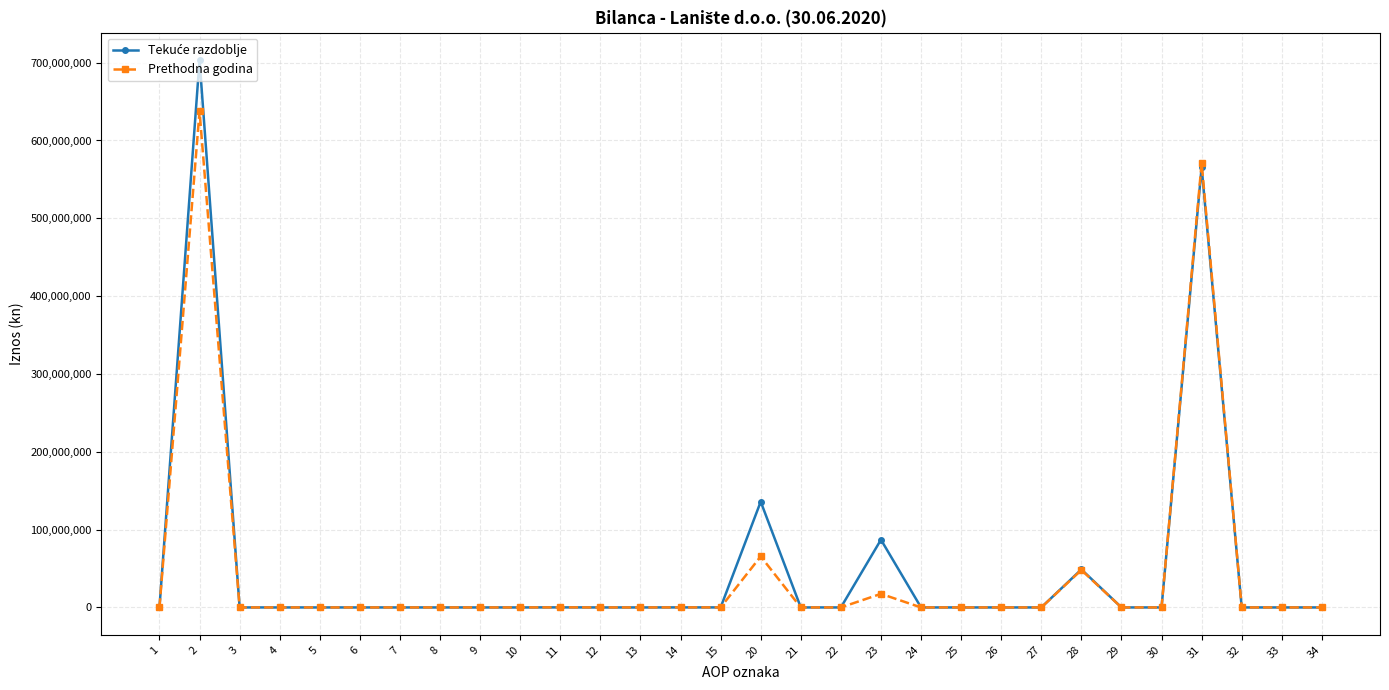

Does the chart display data point markers on the line(s)?

Yes